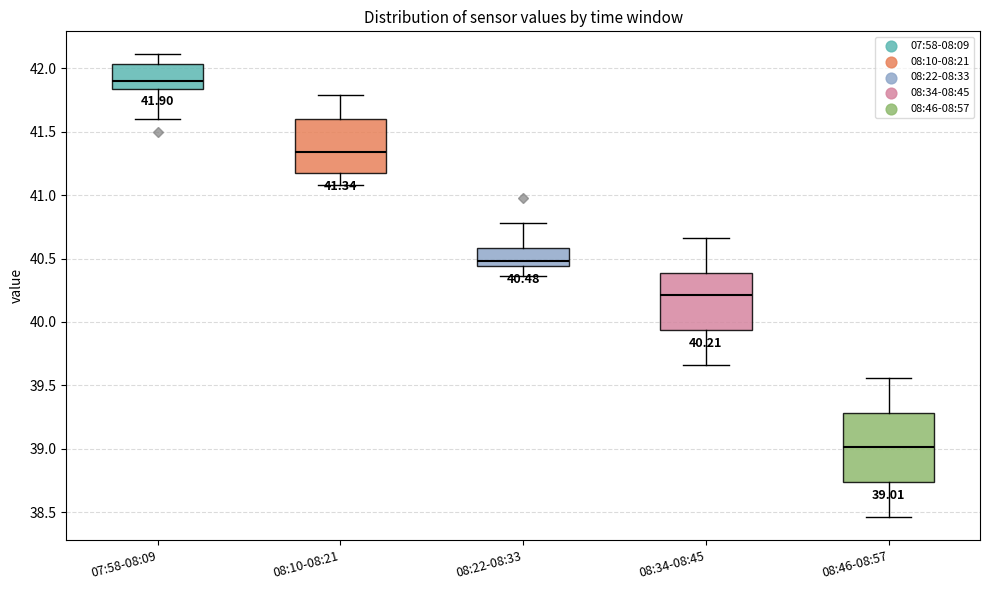

Which box has the highest median line?

07:58-08:09